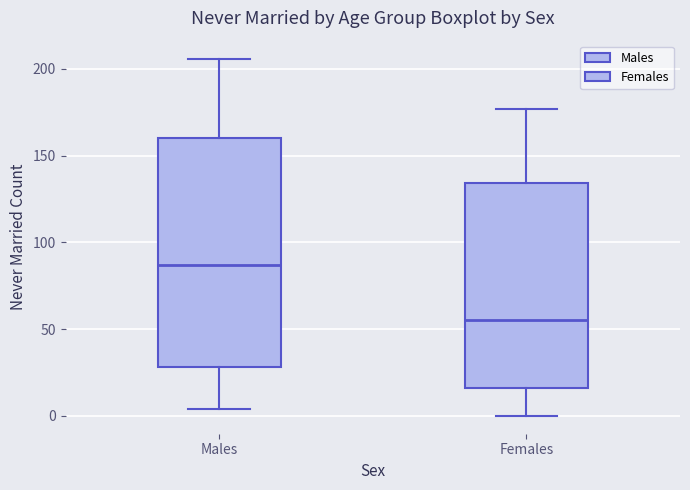

Which box has the lowest median line?

Females